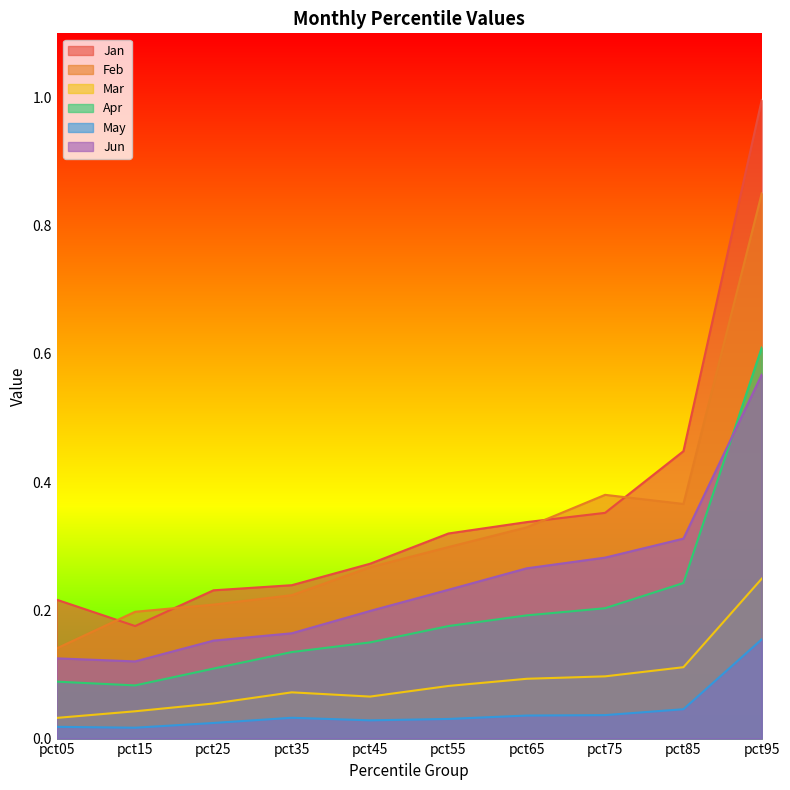

Which series has the largest total across all categories?

Jan